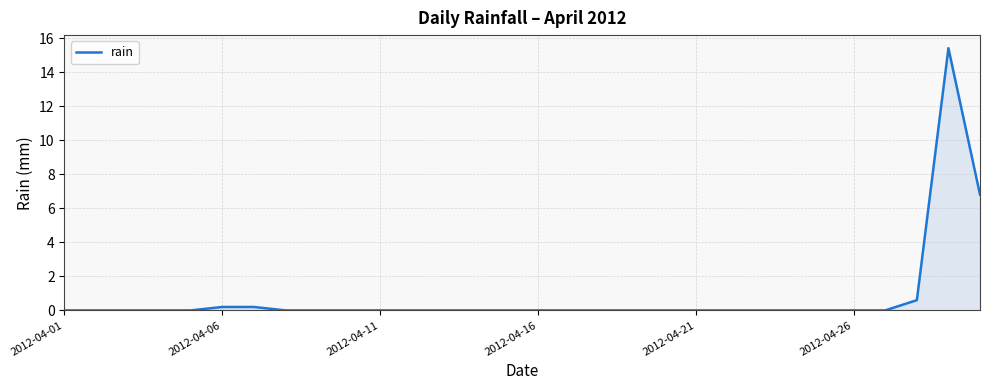

What is the maximum value shown in the chart?

15.4